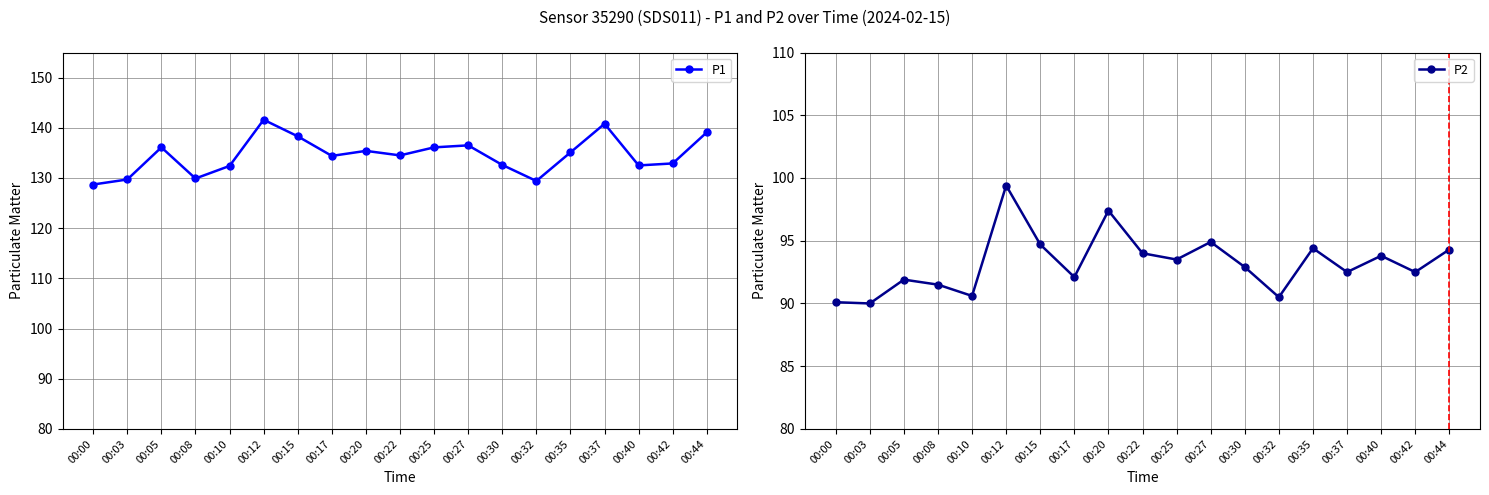

Reading left to right, transcribe all the data shown in this chart.

P1: 128.7	129.7	136.1	129.9	132.4	141.6	138.3	134.4	135.4	134.5	136.1	136.5	132.6	129.4	135.1	140.8	132.5	132.9	139.1
P2: 90.1	90.0	91.9	91.5	90.6	99.4	94.7	92.1	97.4	94.0	93.5	94.9	92.9	90.5	94.4	92.5	93.8	92.5	94.3